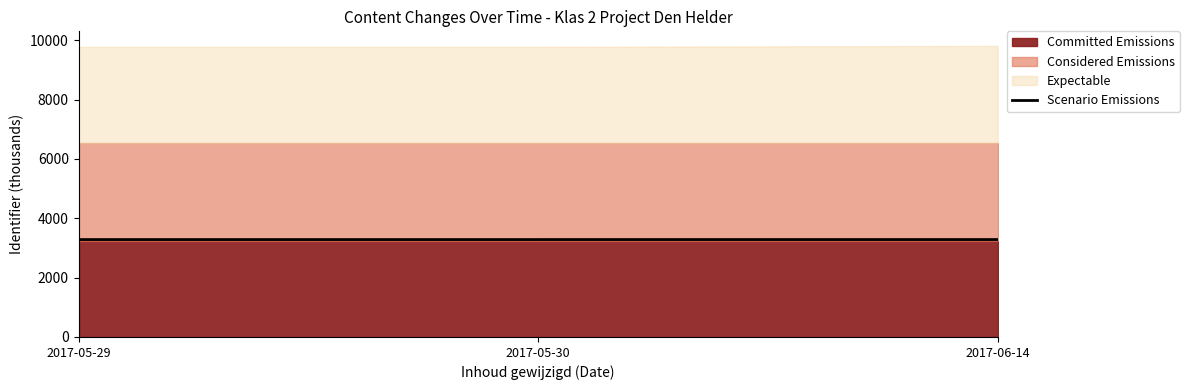

What position from the right is 2017-06-14?

1